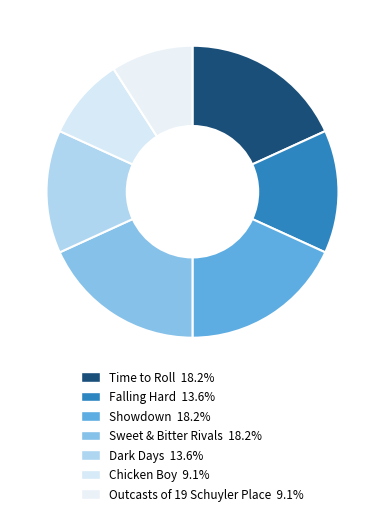

What percentage is the Sweet & Bitter Rivals slice, to the nearest percent?

18%